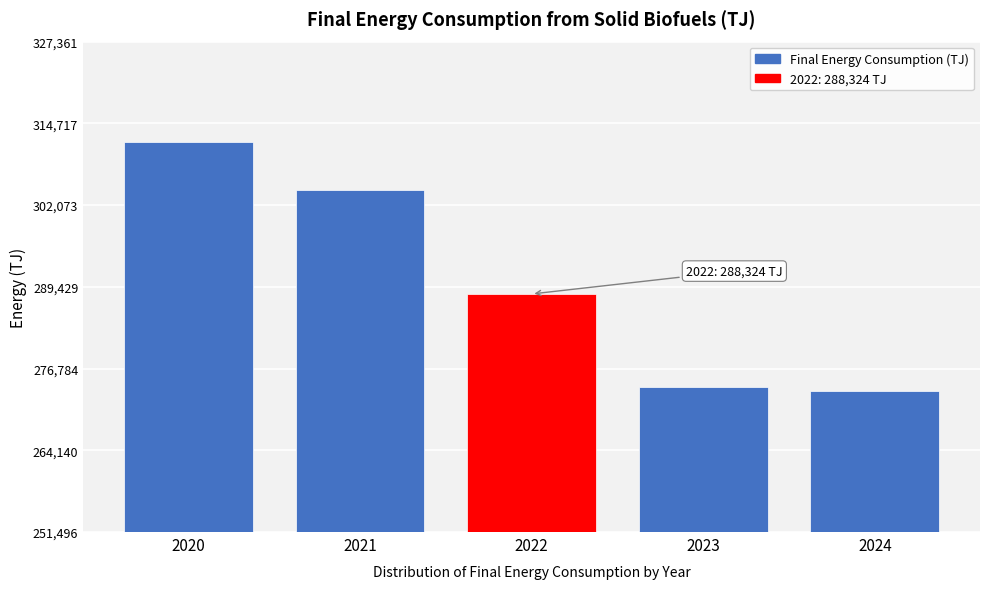

Reading right to left, list all the values displayed in this chart.

273365.7	273993.6	288323.8	304447.9	311773.2